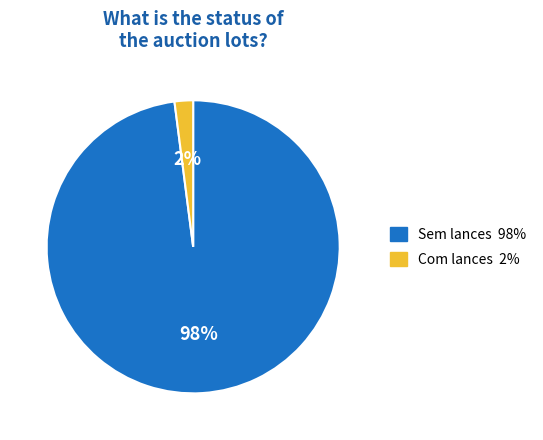

To the nearest percent, what is the difference between the largest and smallest slice percentages?

96%